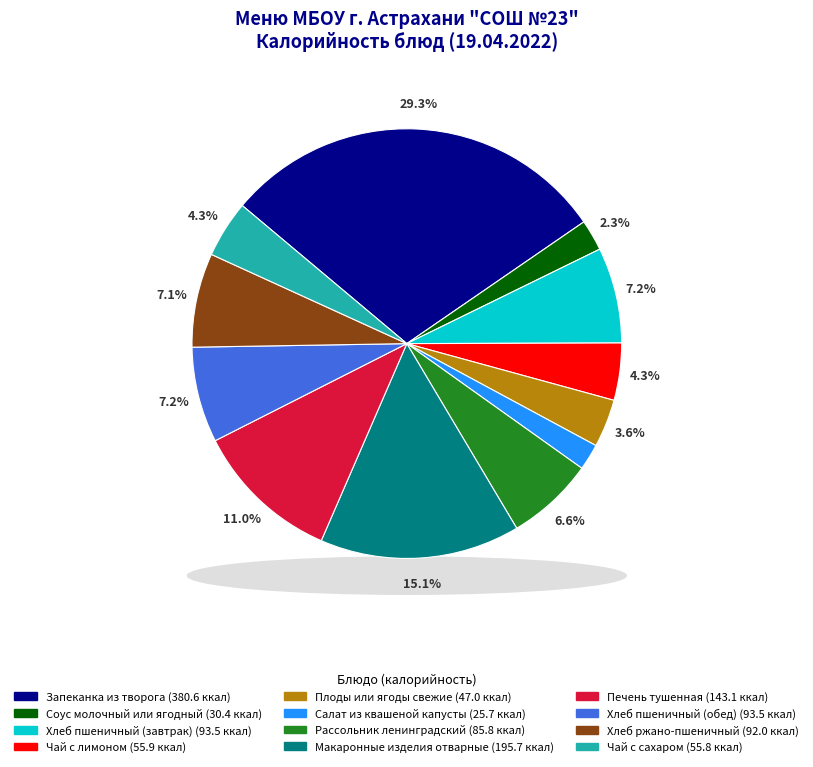

Between Хлеб пшеничный (завтрак) and Чай с сахаром, which is larger?

Хлеб пшеничный (завтрак)